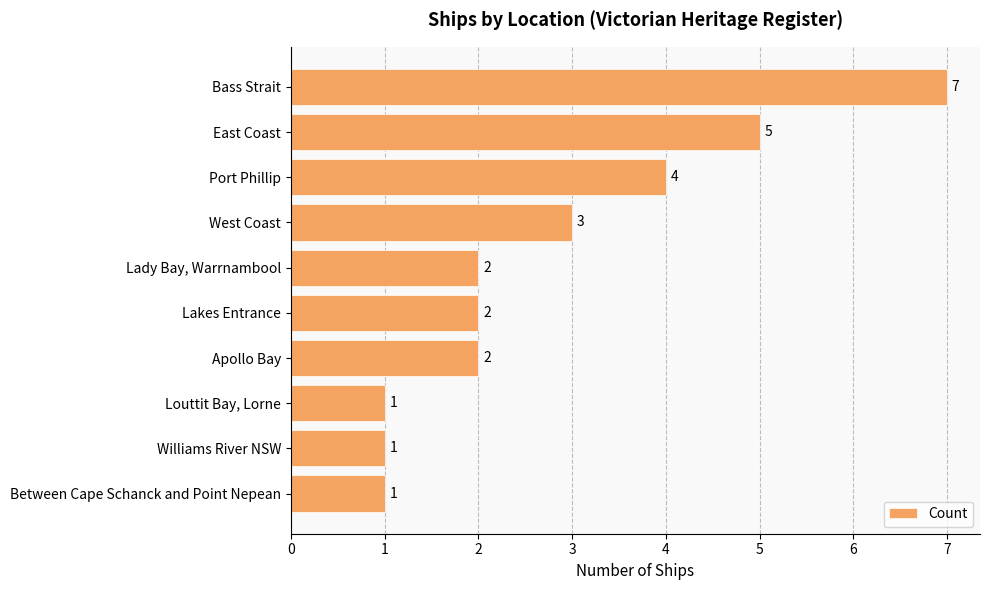

What is the difference between the second highest and second lowest values?

4